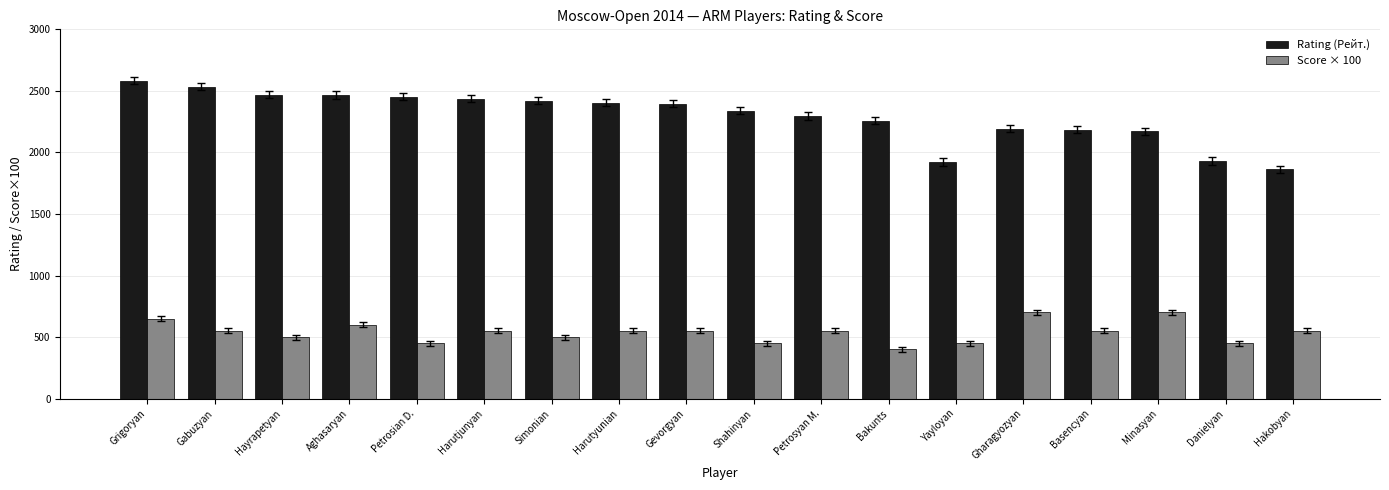

What is the difference between the highest and lowest values at Hakobyan?

1313